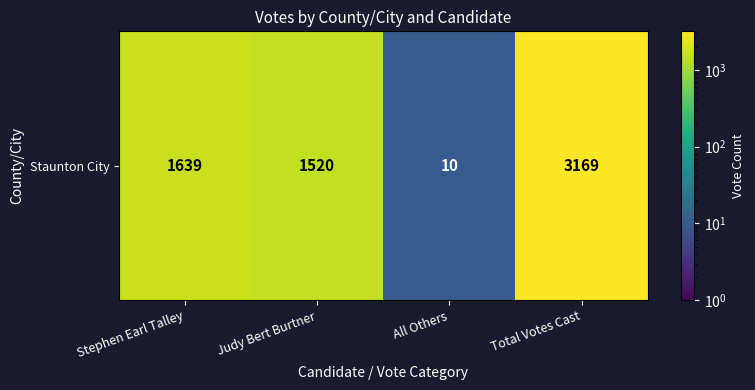

What is the minimum value shown in the chart?

10